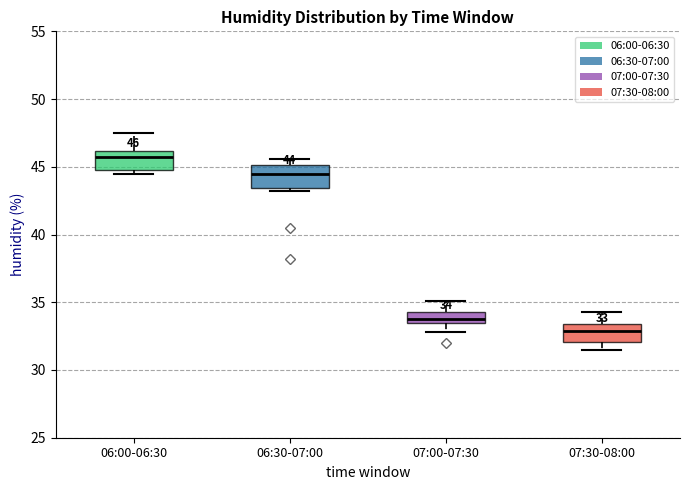

Which box has the highest median line?

06:00-06:30